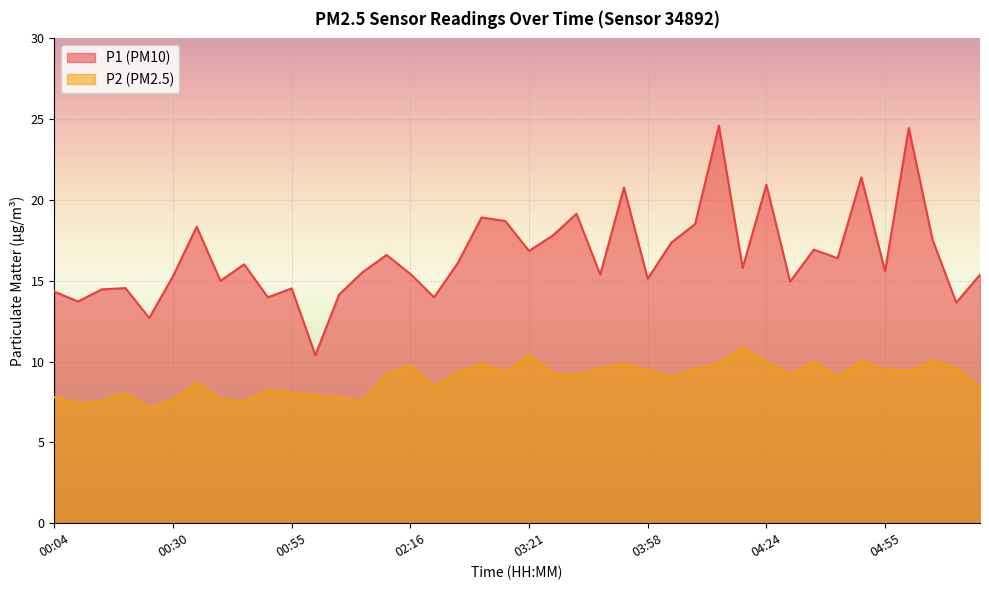

Reading left to right, extract all data points from this chart.

P1: 00:04=14.3	00:09=13.7	00:14=14.5	00:19=14.6	00:25=12.7	00:30=15.3	00:35=18.4	00:40=15.0	00:45=16.0	00:50=14.0	00:55=14.5	01:00=10.4	01:05=14.2	01:11=15.6	01:55=16.6	02:16=15.4	02:22=14.0	02:27=16.1	02:59=18.9	03:04=18.7	03:21=16.9	03:26=17.8	03:31=19.1	03:36=15.4	03:53=20.8	03:58=15.1	04:03=17.4	04:08=18.5	04:13=24.6	04:19=15.8	04:24=20.9	04:34=14.9	04:40=16.9	04:45=16.4	04:50=21.4	04:55=15.6	05:00=24.4	05:05=17.6	05:10=13.7	05:16=15.4
P2: 00:04=7.8	00:09=7.4	00:14=7.5	00:19=8.0	00:25=7.1	00:30=7.6	00:35=8.7	00:40=7.7	00:45=7.5	00:50=8.2	00:55=8.1	01:00=7.9	01:05=7.8	01:11=7.5	01:55=9.2	02:16=9.8	02:22=8.4	02:27=9.3	02:59=9.8	03:04=9.3	03:21=10.4	03:26=9.2	03:31=9.2	03:36=9.6	03:53=9.8	03:58=9.5	04:03=9.0	04:08=9.5	04:13=9.9	04:19=10.8	04:24=9.9	04:34=9.2	04:40=10.0	04:45=9.0	04:50=10.0	04:55=9.5	05:00=9.4	05:05=10.1	05:10=9.6	05:16=8.4